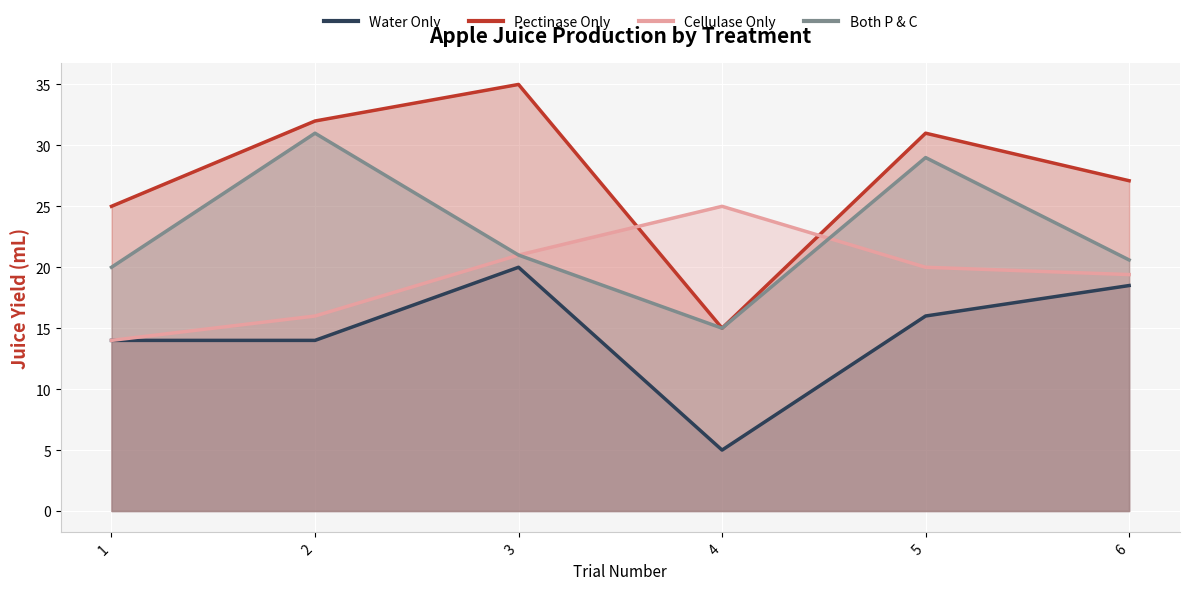

At which label does Both P & C reach its peak?

2